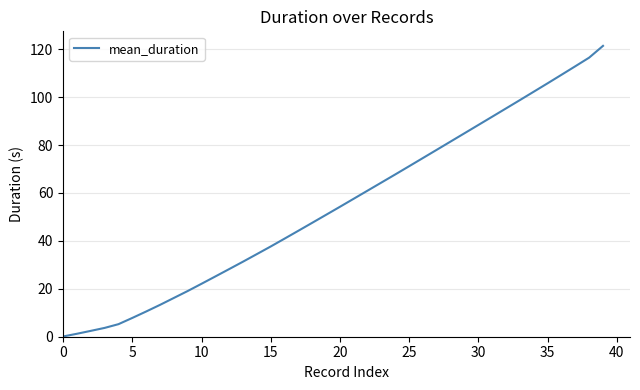

What is the maximum value shown in the chart?

121.4